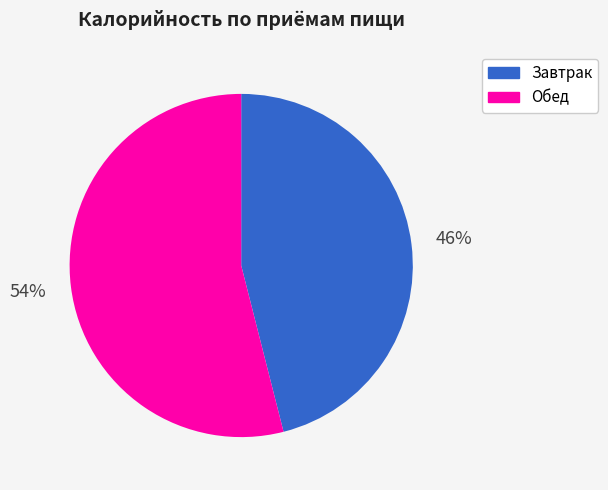

Is Обед the majority of the pie?

Yes